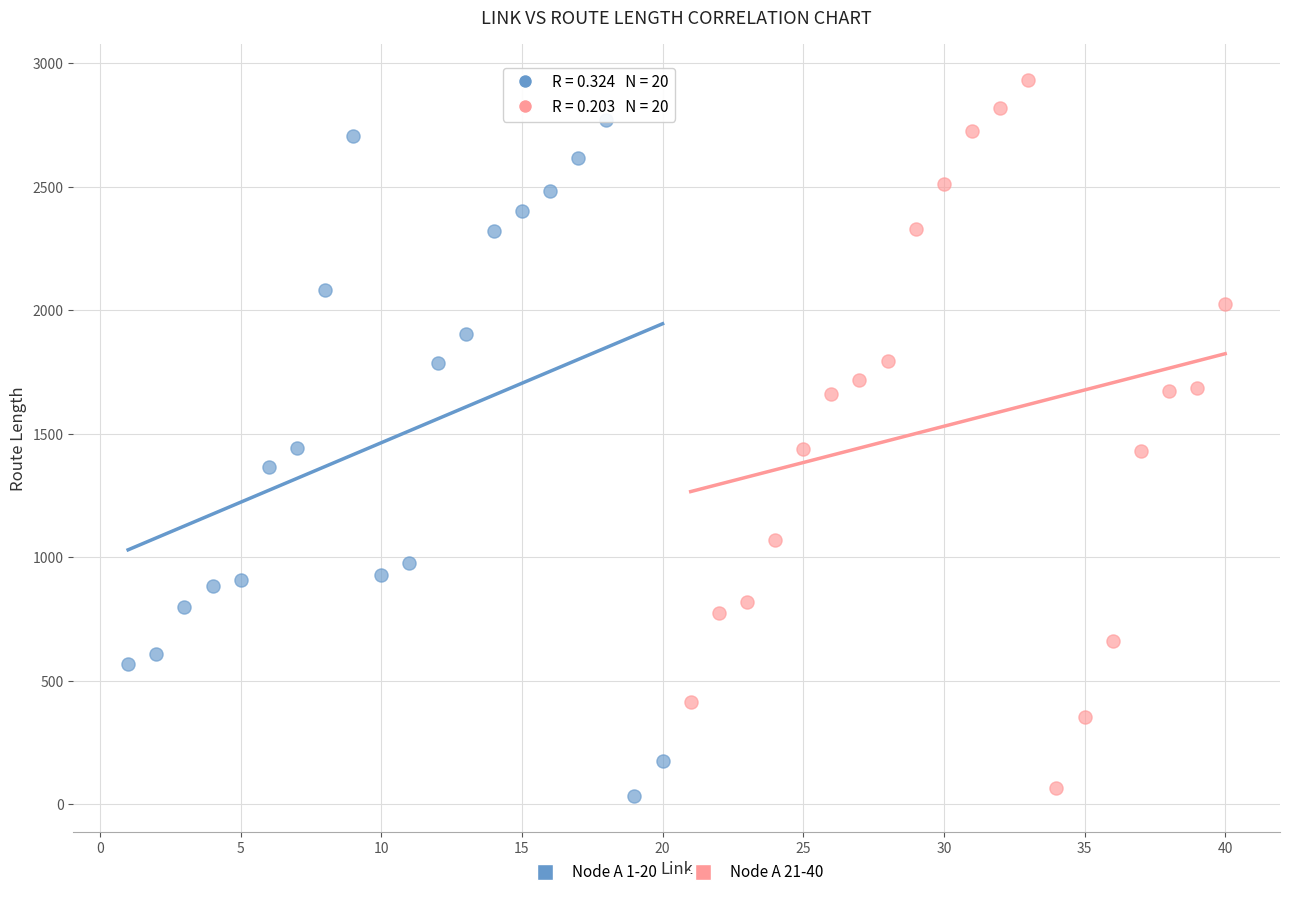

Which series reaches the maximum Y coordinate?

Node A 21-40